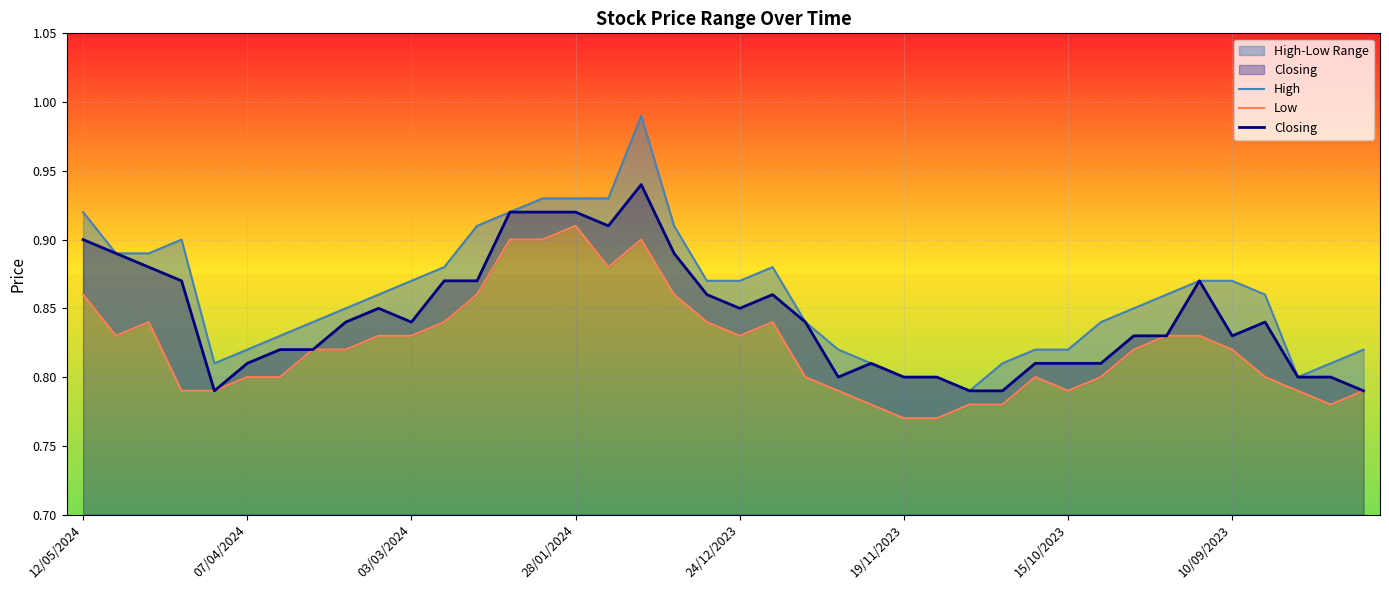

Does the chart display data point markers on the line(s)?

No